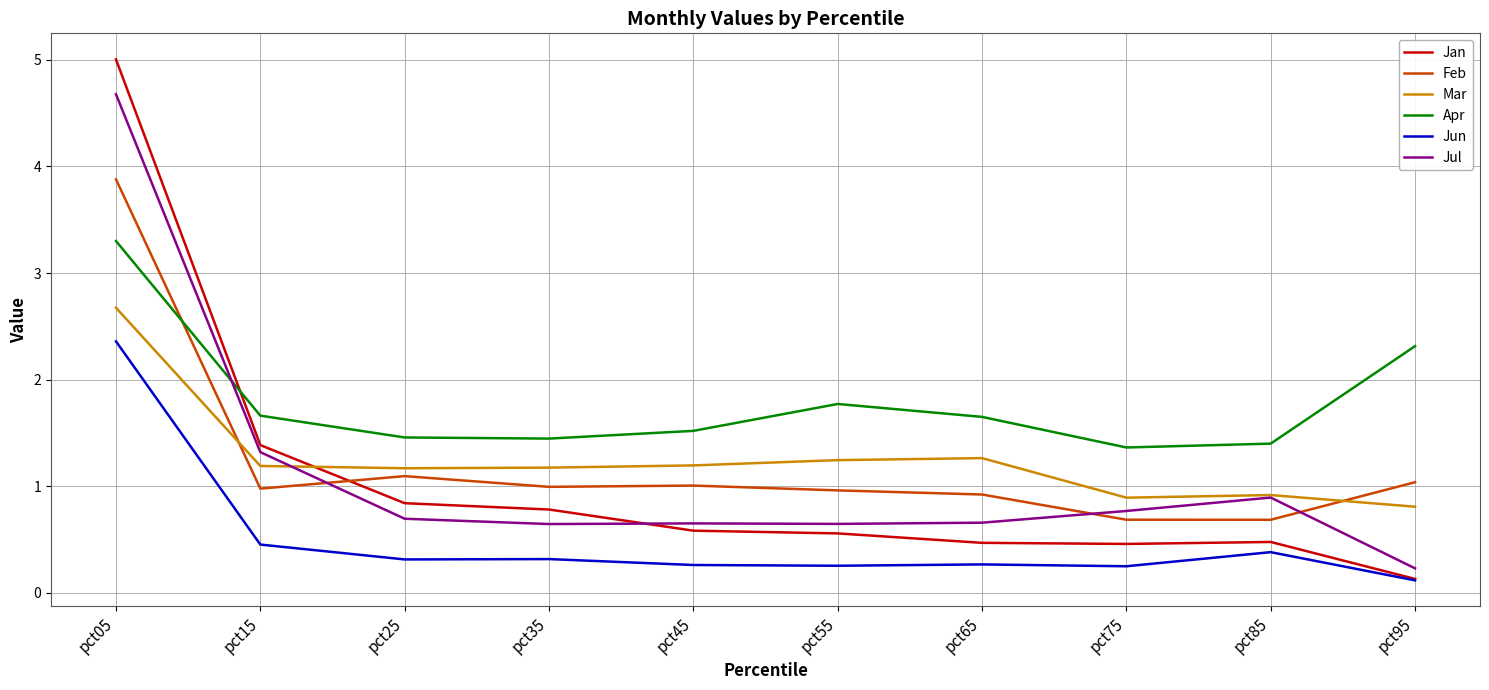

What is the difference between the maximum and minimum values in the Jun series?

2.2